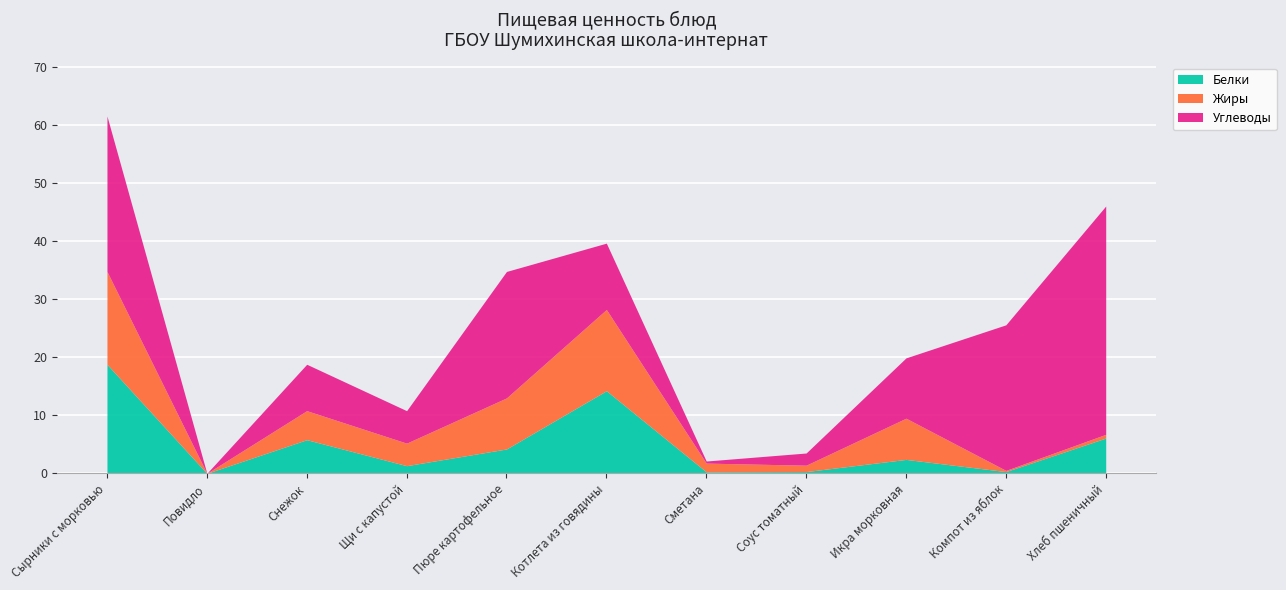

The Белки series shows 1.3 at Щи с капустой. True or false?

True